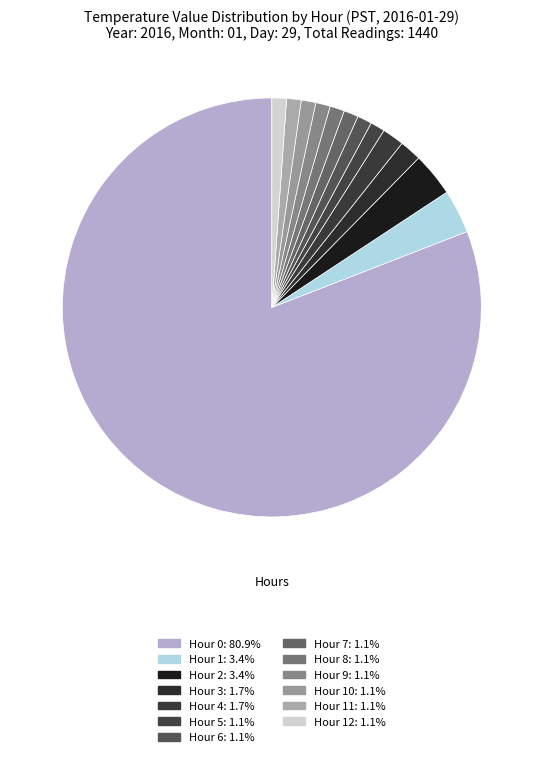

How many slices are in this pie chart?

13